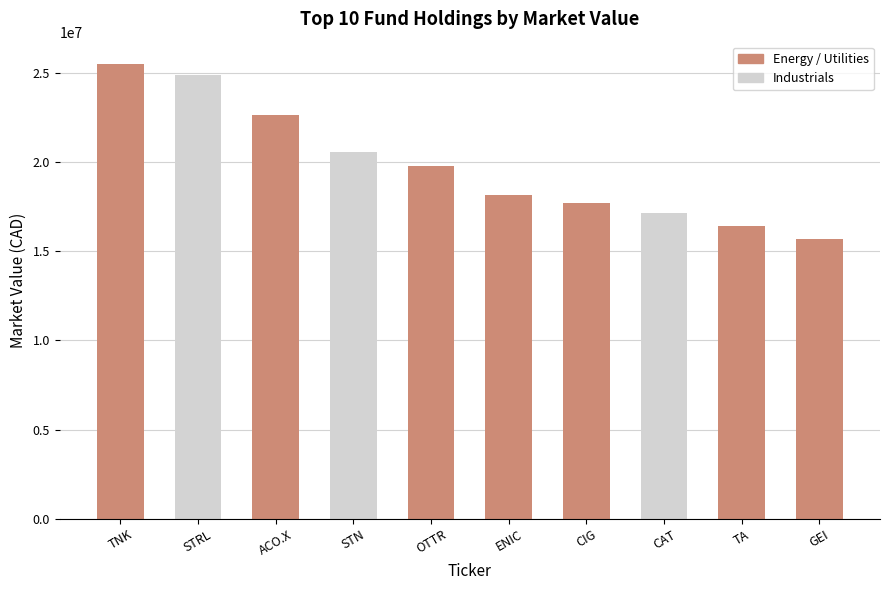

Between OTTR and TA, which is larger?

OTTR